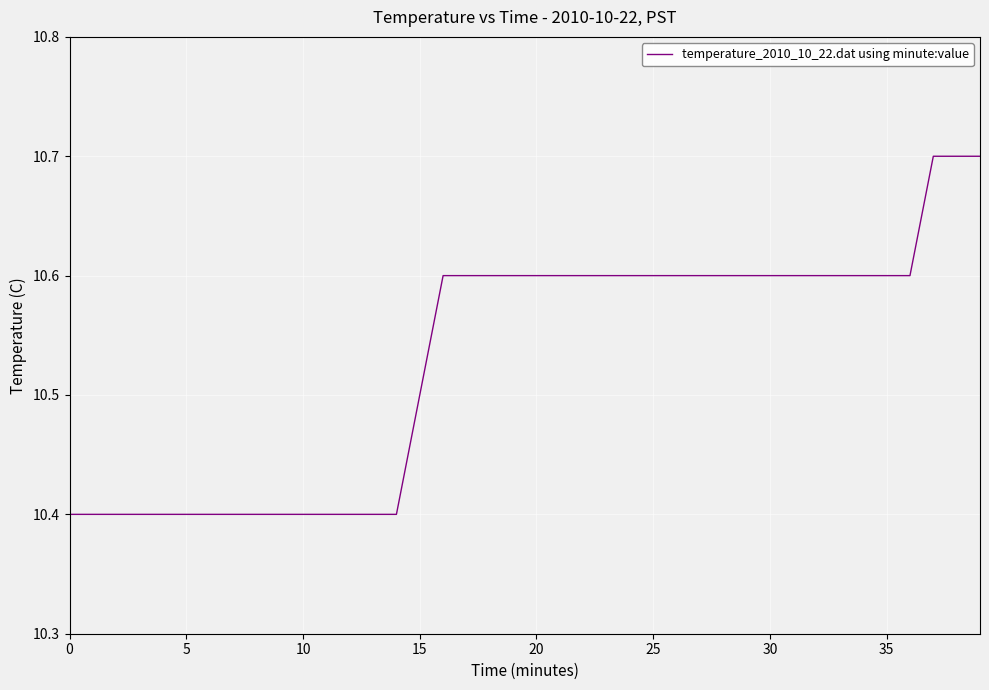

What is the smallest value displayed?

10.4